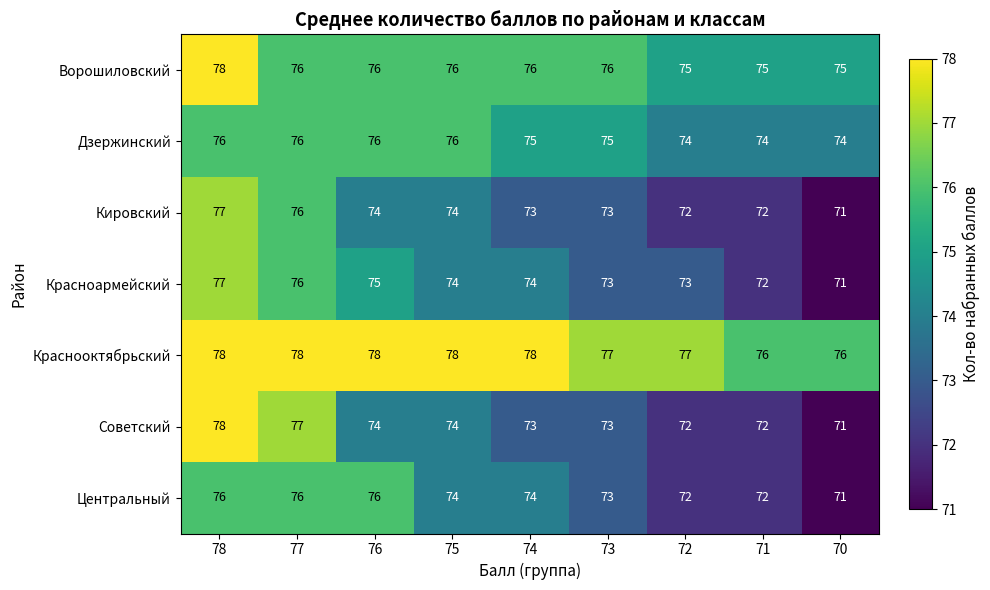

Which category has the lowest value across all series?

70